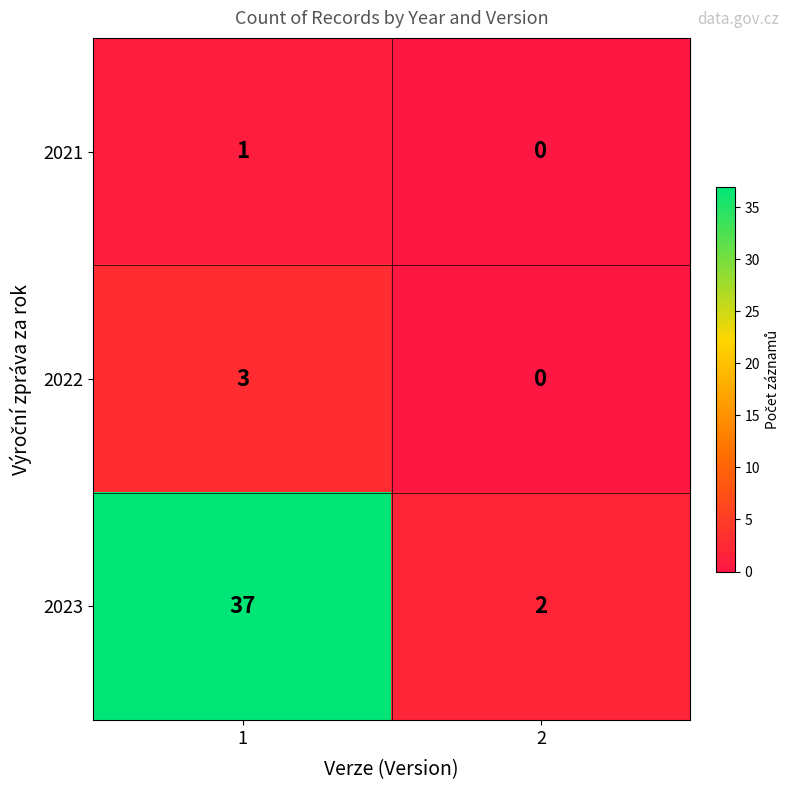

What is the total value across all series at 1?

41